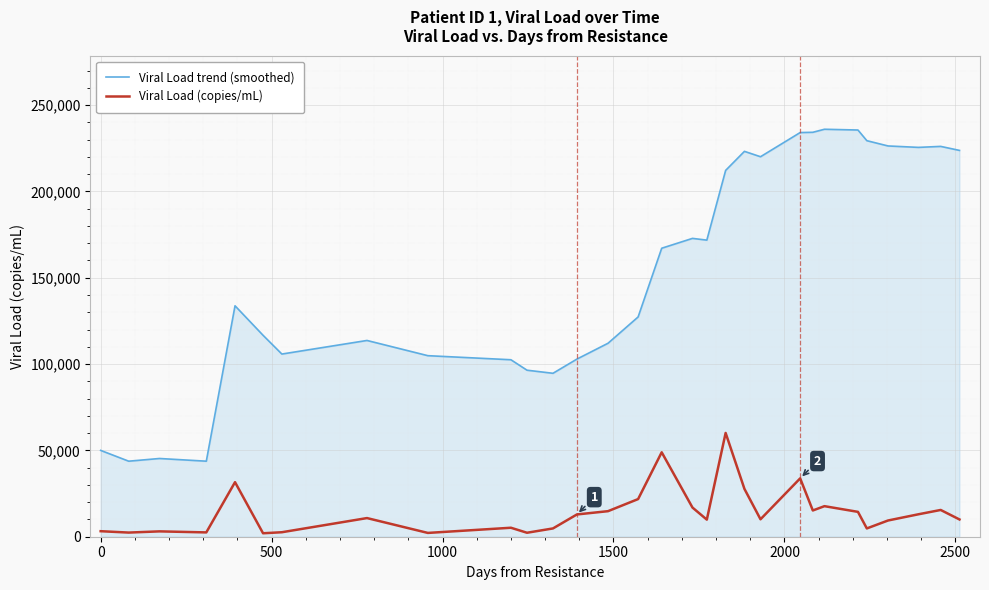

In Viral Load (copies/mL), how many points are higher than both neighbors (excluding endpoints)?

9